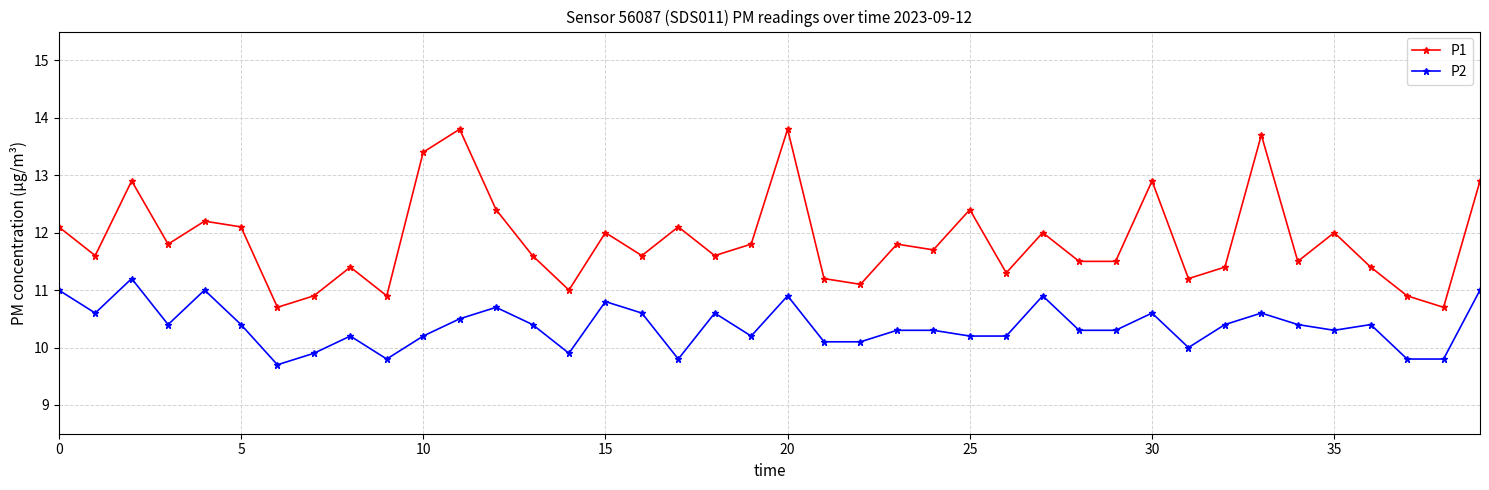

What is the difference between the maximum and minimum values in the P1 series?

3.1